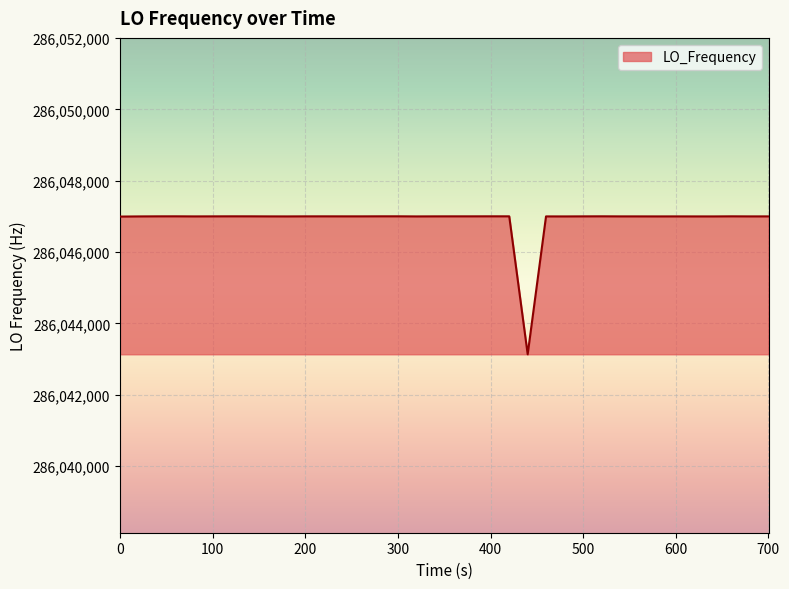

Does the chart display data point markers on the line(s)?

No